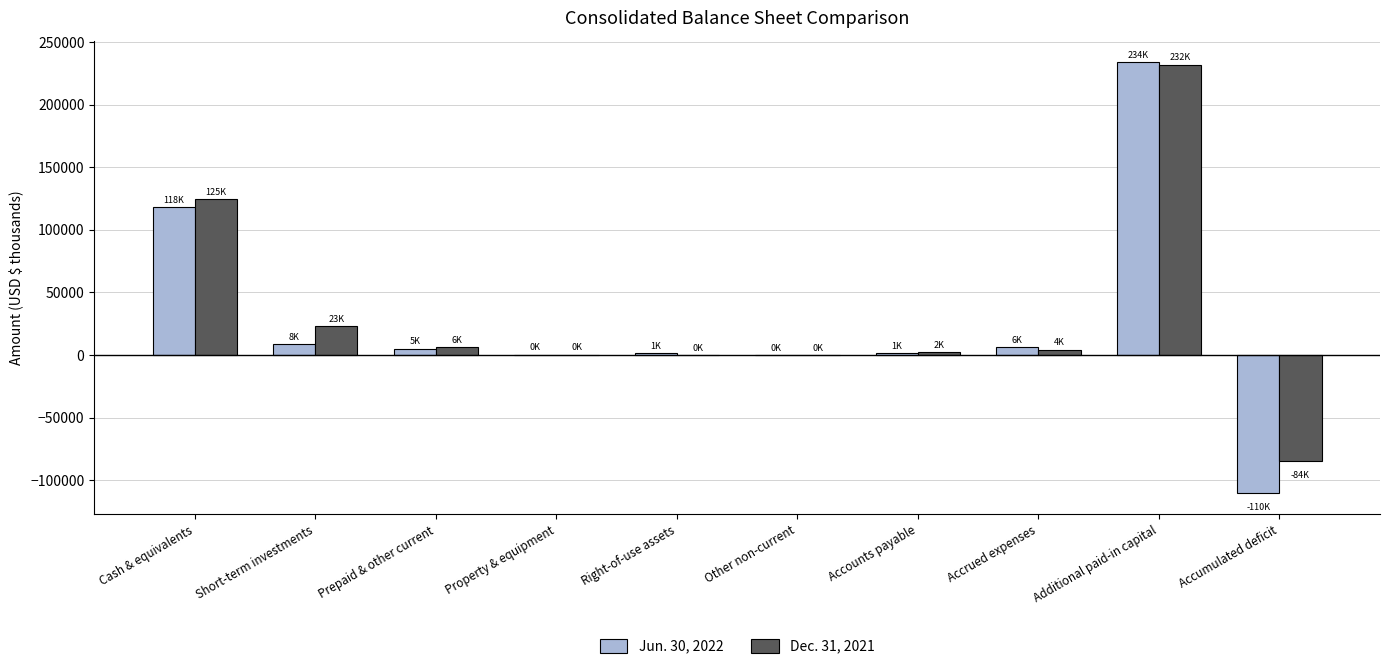

Between Short-term investments and Other non-current, which series saw the biggest shift?

Dec. 31, 2021